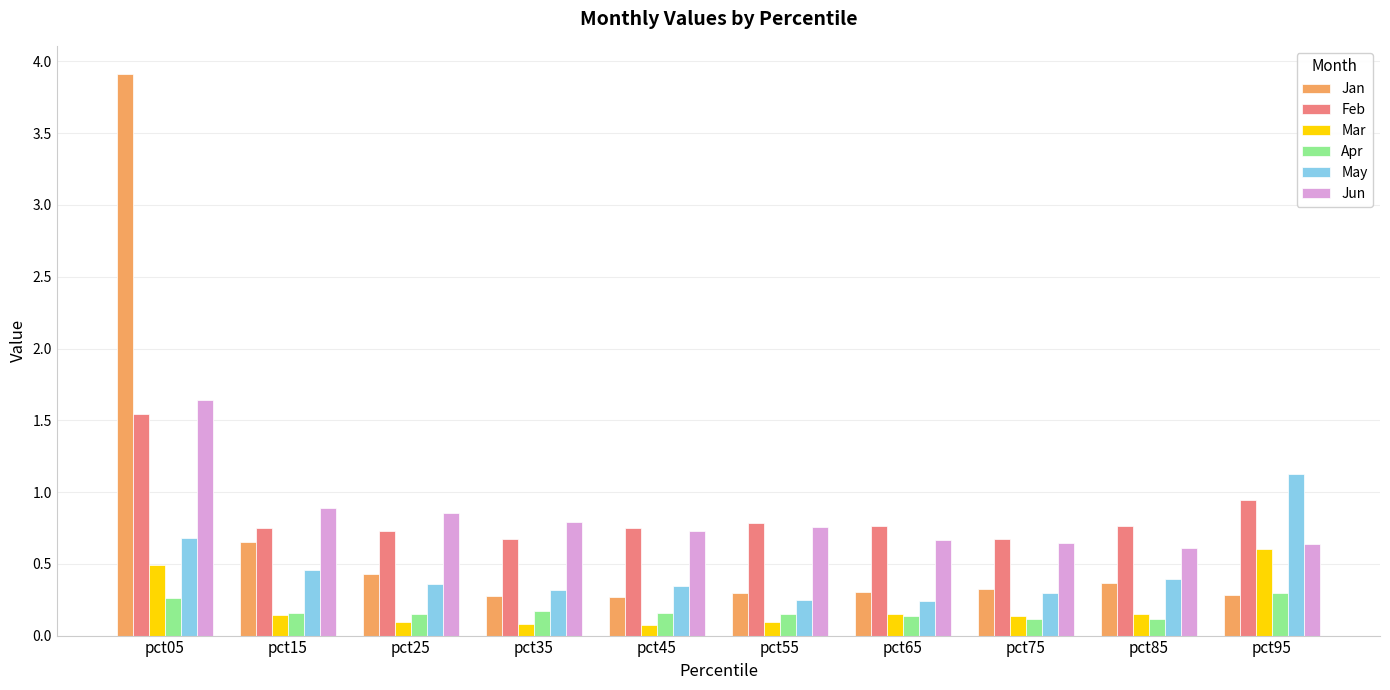

At how many categories does at least one series exceed 2?

1